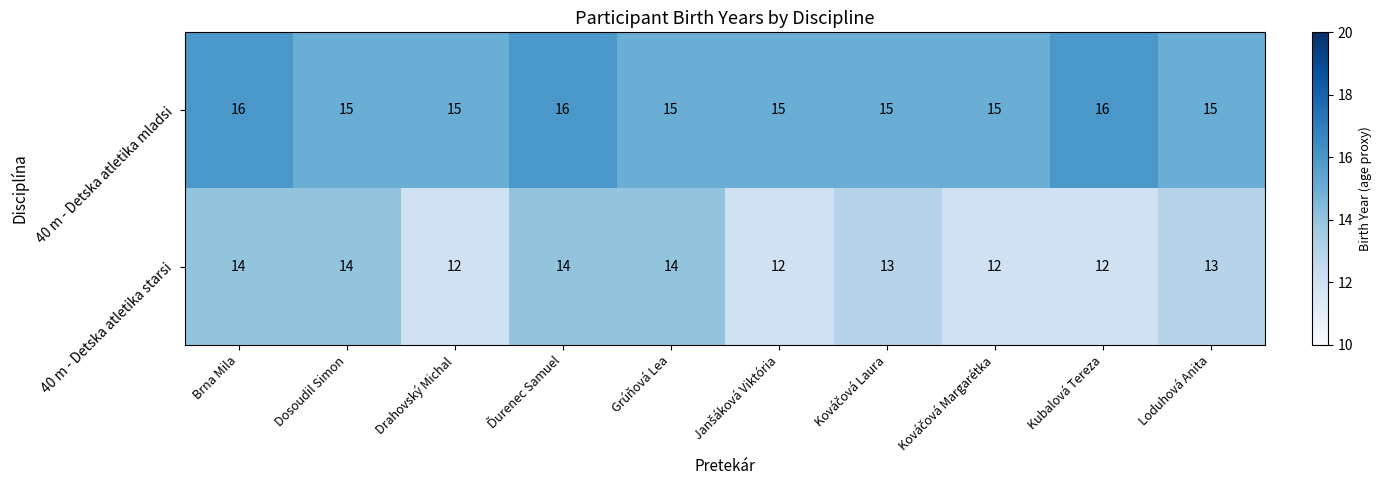

How many data points in 40 m - Detska atletika mladsi are above 15?

3